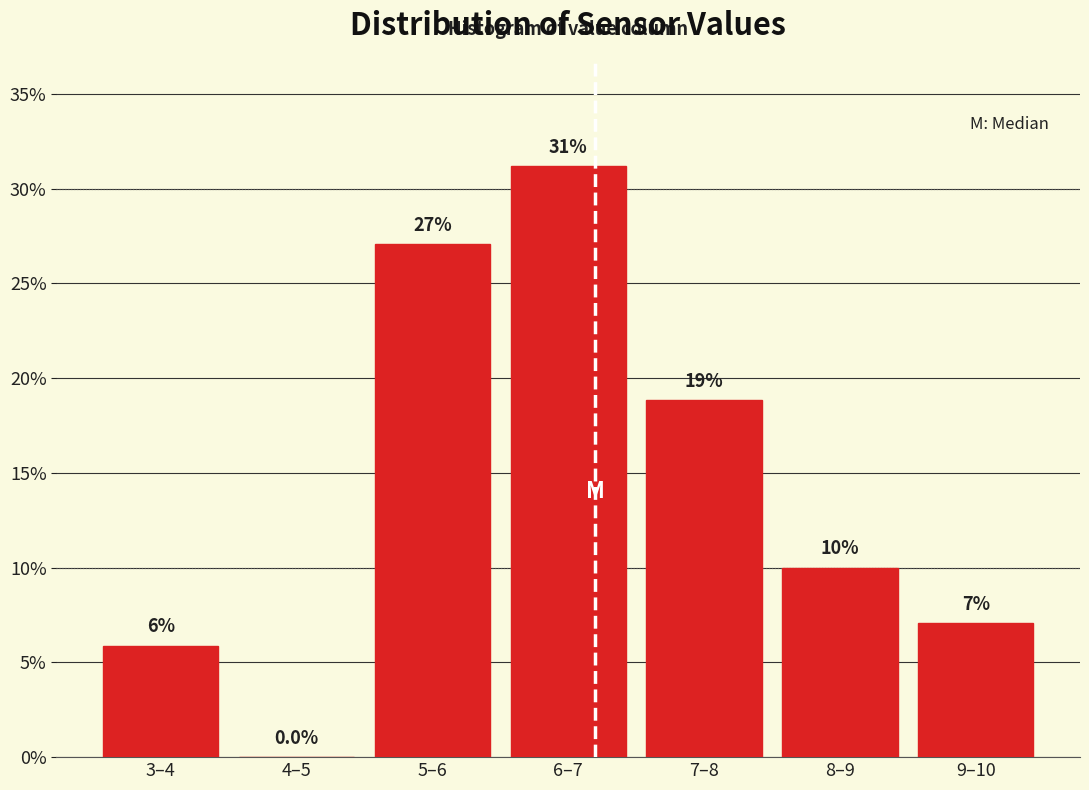

Are the bars horizontal?

No